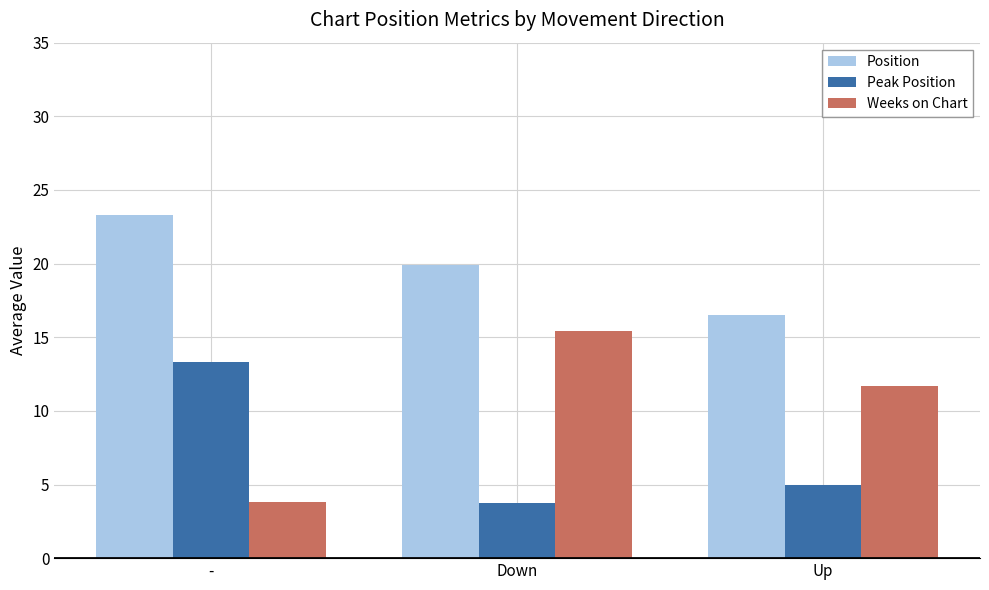

What is the greatest value displayed?

23.3